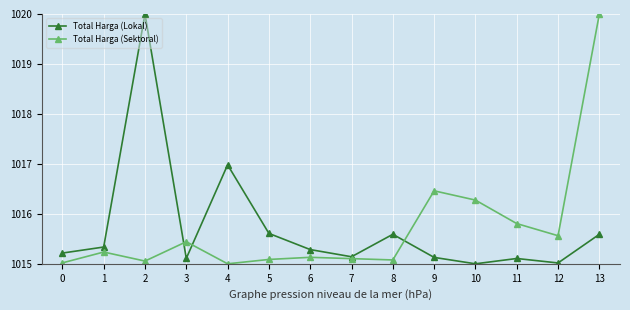

True or false: Total Harga (Lokal) has more than 1 points higher than both neighbors.

True